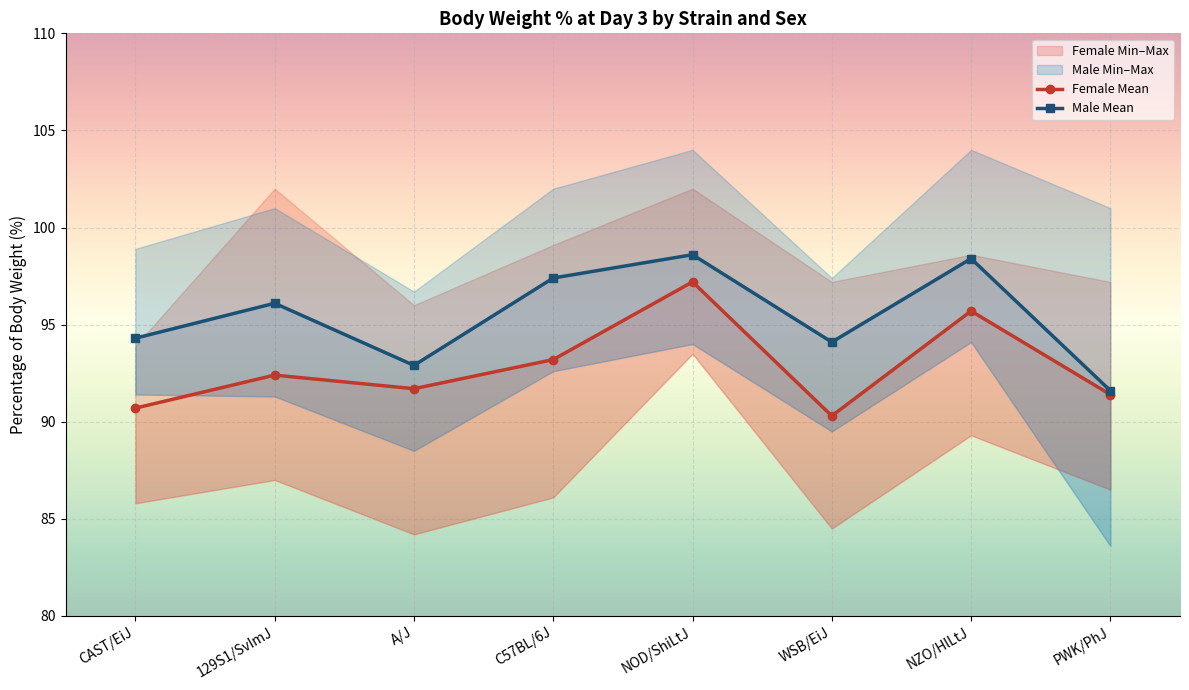

Which has a higher value, C57BL/6J or WSB/EiJ?

C57BL/6J